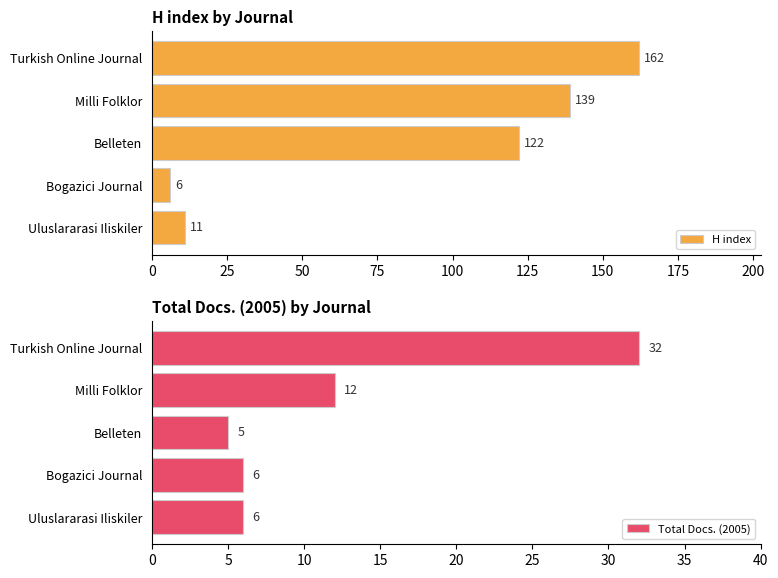

Count the number of data series in this chart.

2